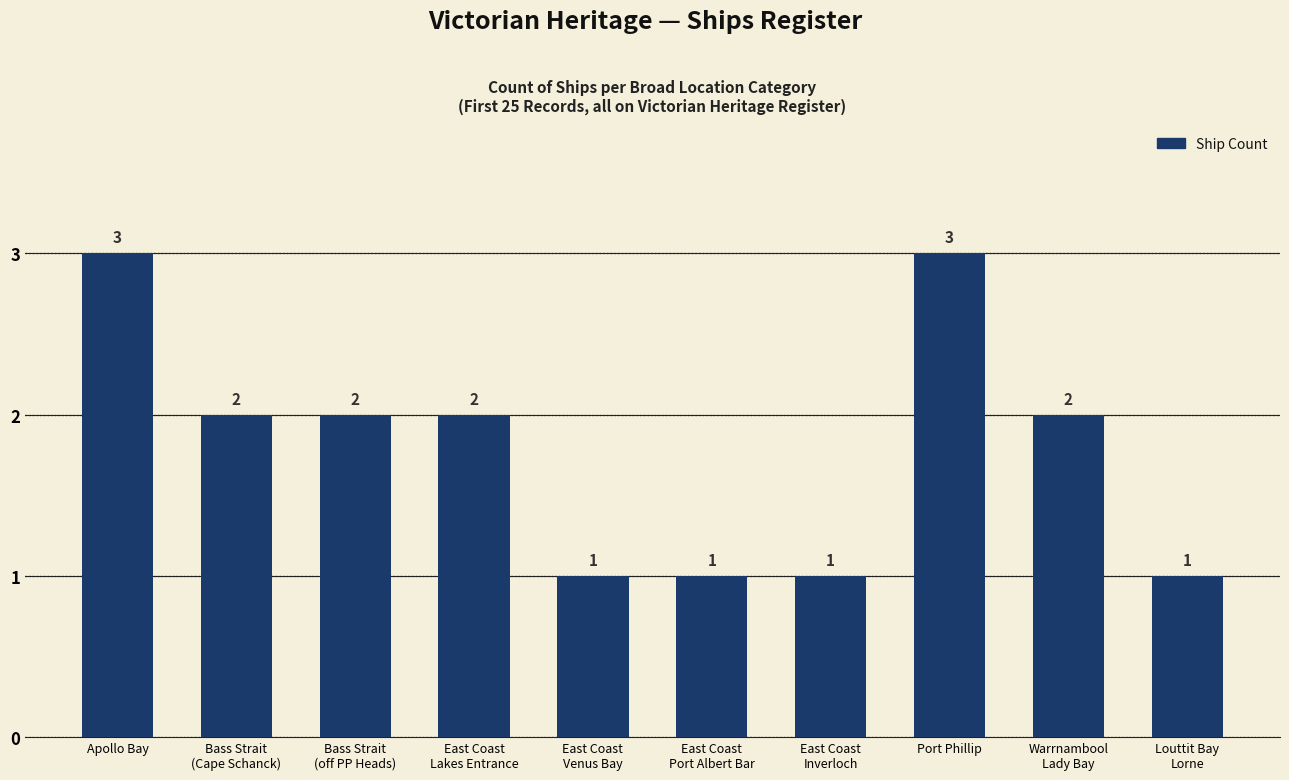

Is it true that the value at Port Phillip is 3?

True